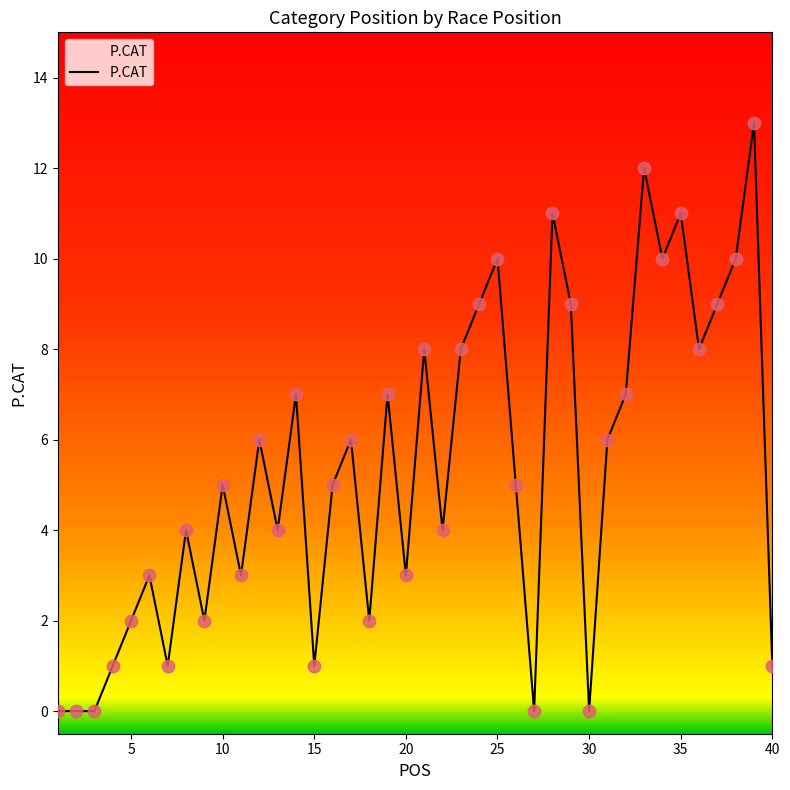

What is the difference between the maximum and minimum values?

13